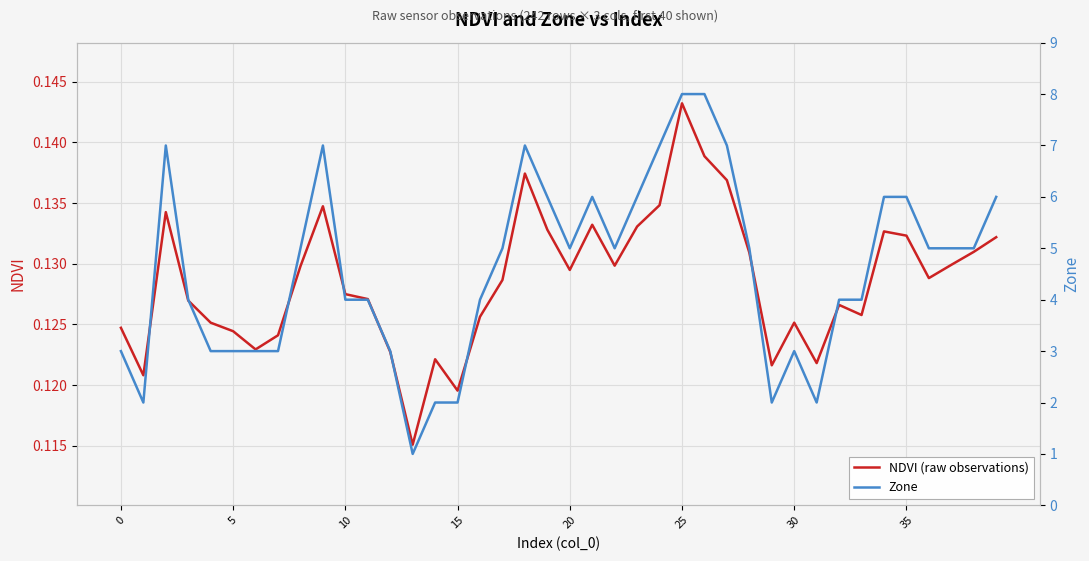

Count the number of data series in this chart.

2